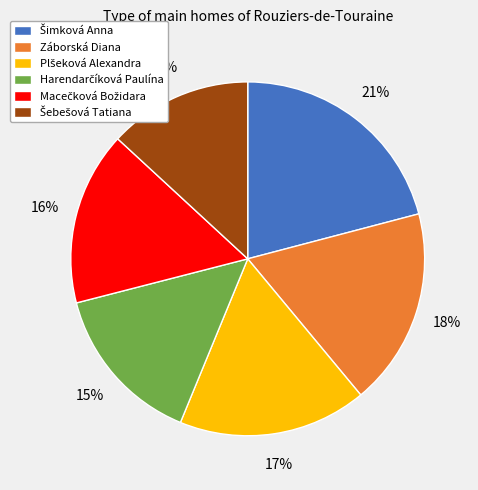

The Záborská Diana slice represents 18% of the pie. True or false?

True